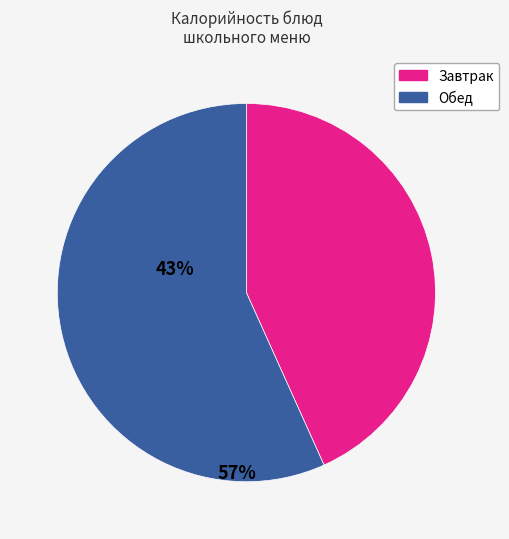

The Обед slice represents 57% of the pie. True or false?

True